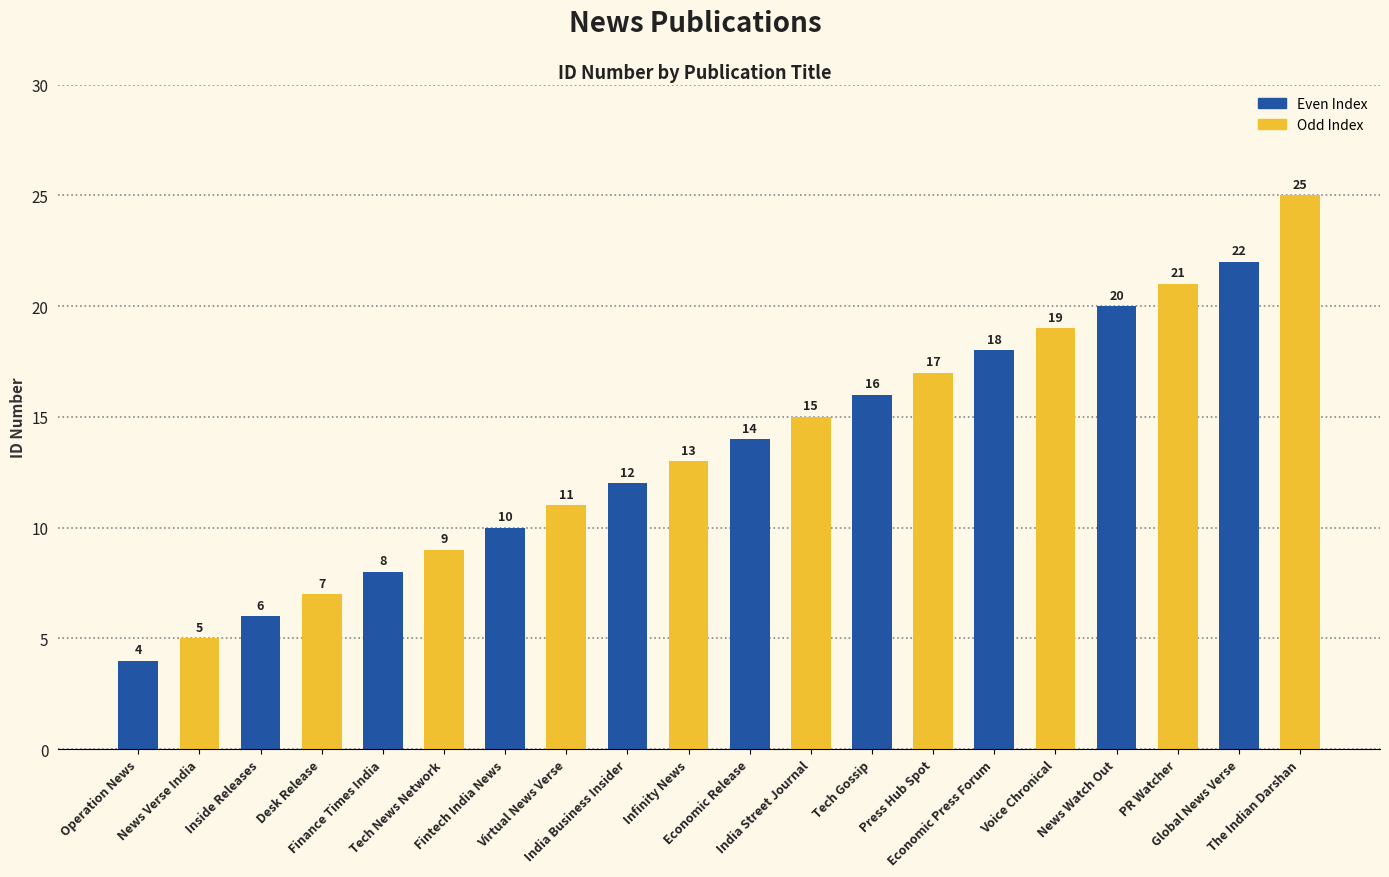

Does the chart contain stacked bars?

No